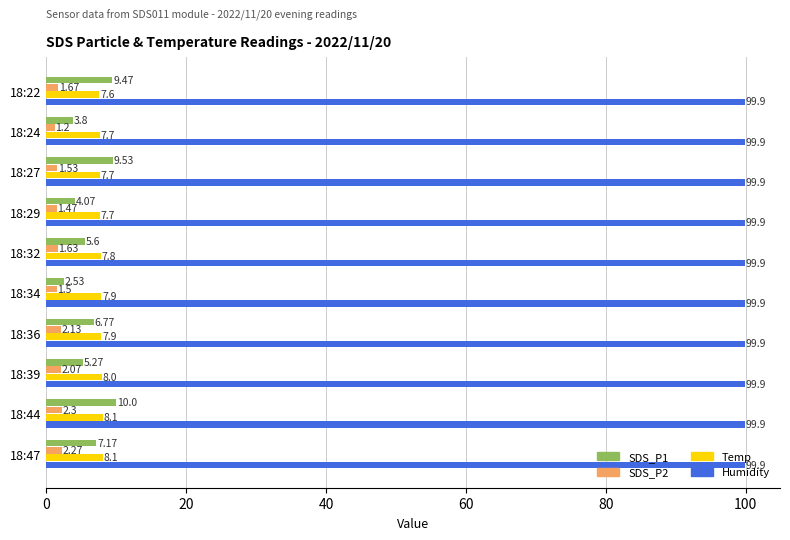

List the series in order of their peak value, highest first.

Humidity, SDS_P1, Temp, SDS_P2